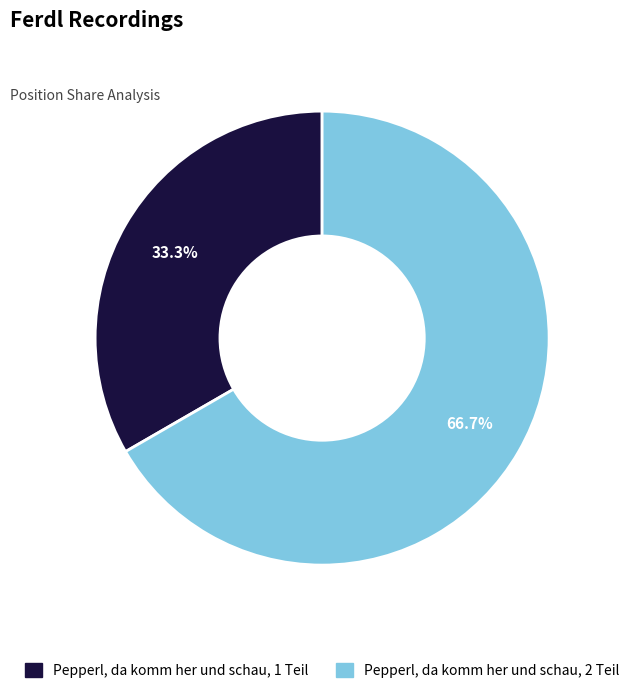

The Pepperl, da komm her und schau, 1 Teil slice represents 33% of the pie. True or false?

True